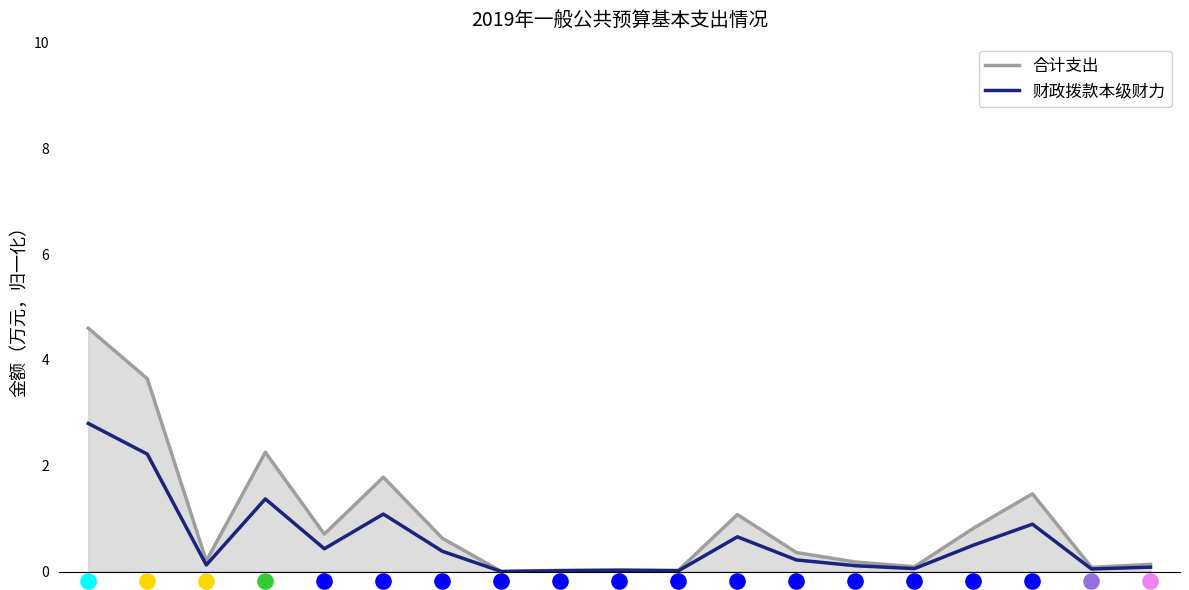

Which series contains the highest Y value?

合计支出